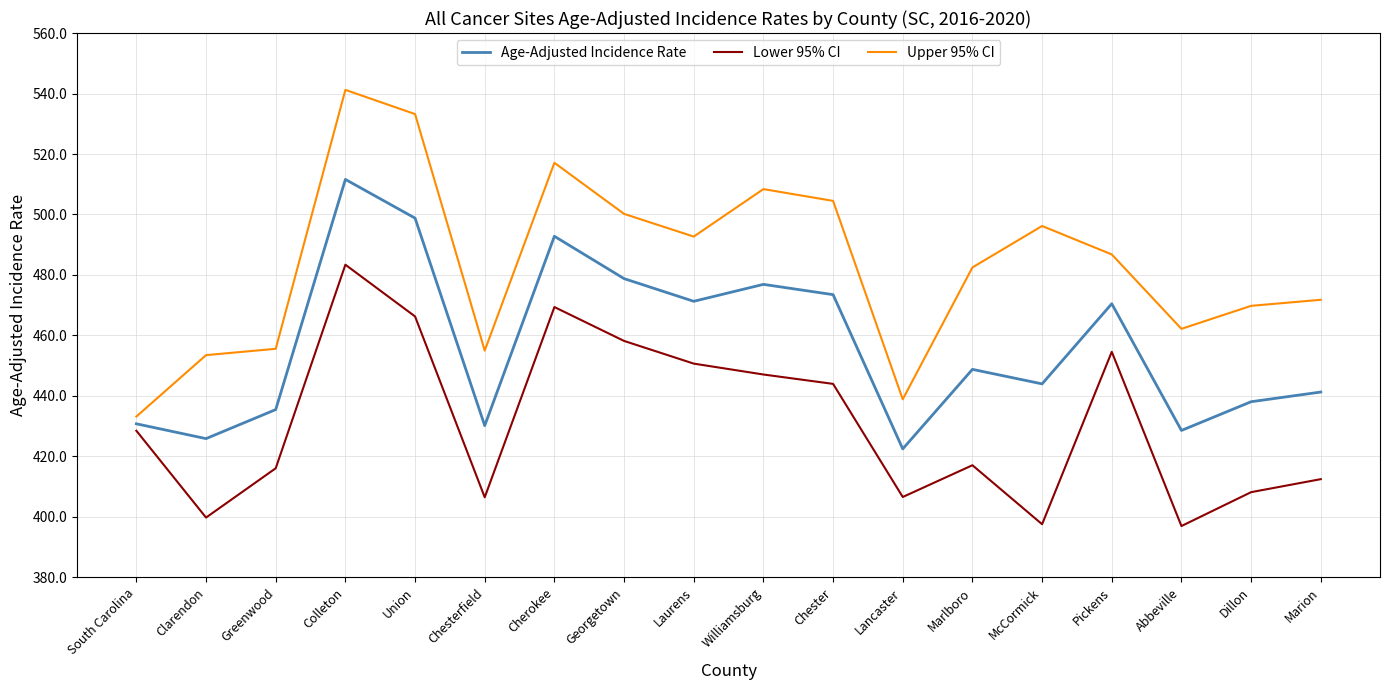

At which label does Upper 95% CI reach its peak?

Colleton